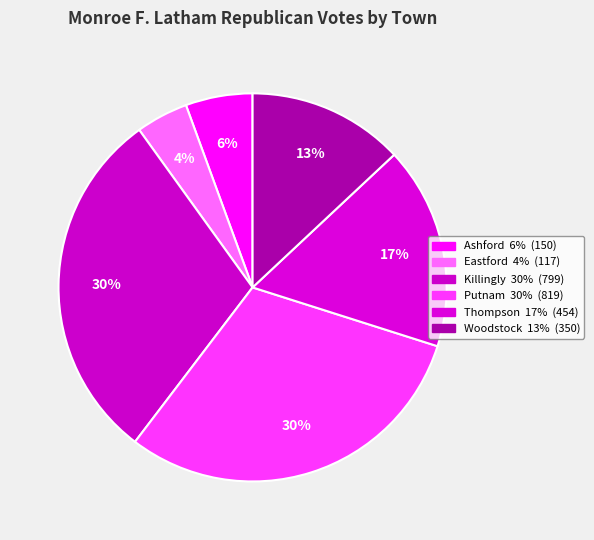

To the nearest percent, what portion does Eastford represent?

4%